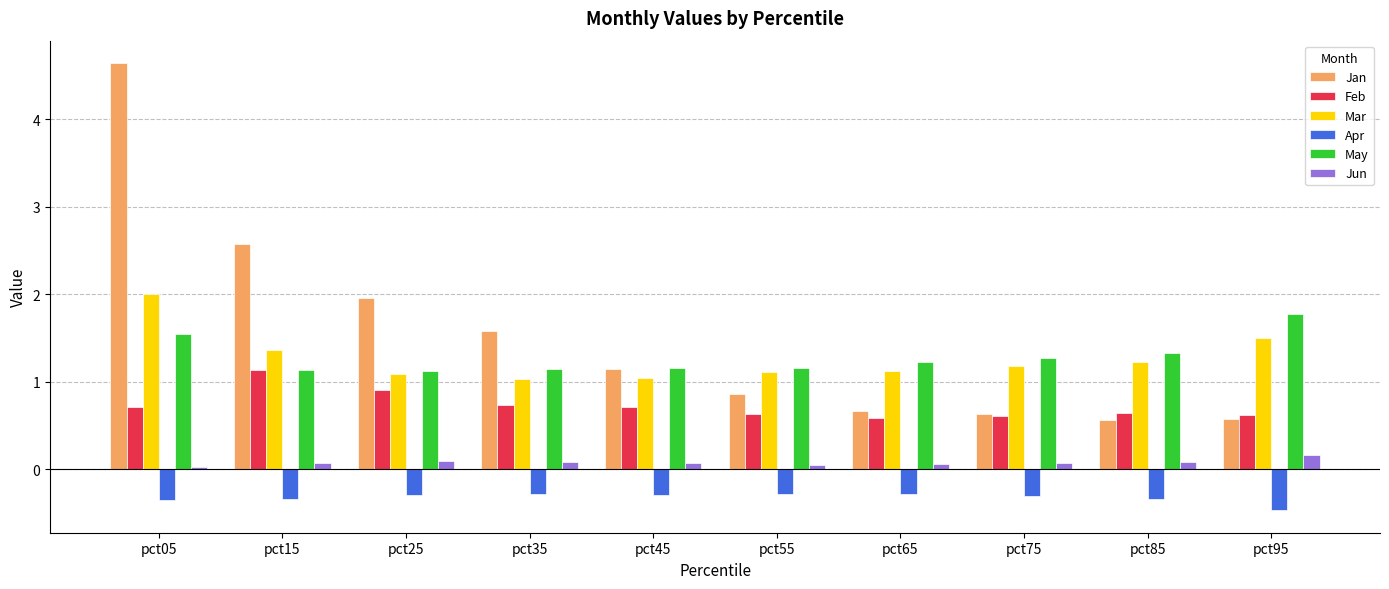

What is the value of the May bar at the 9th from the left?

1.3